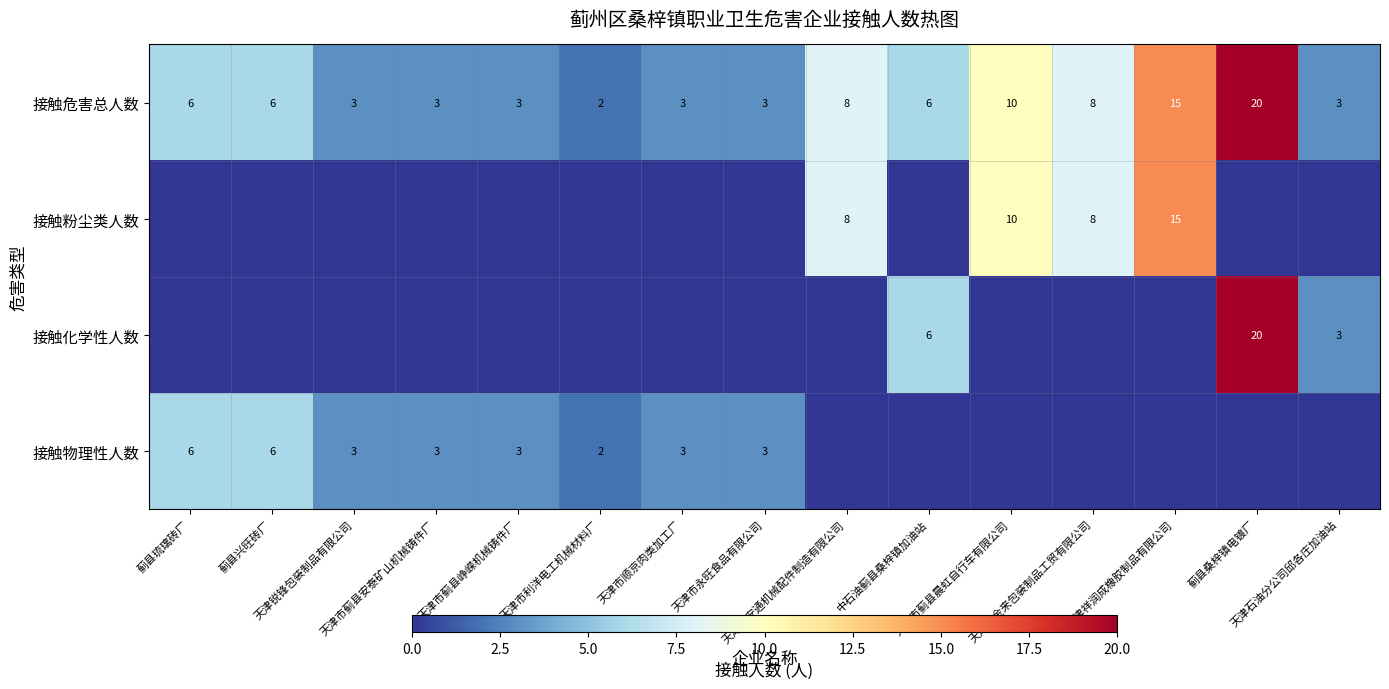

What is the sum of all 接触危害总人数 values?

99